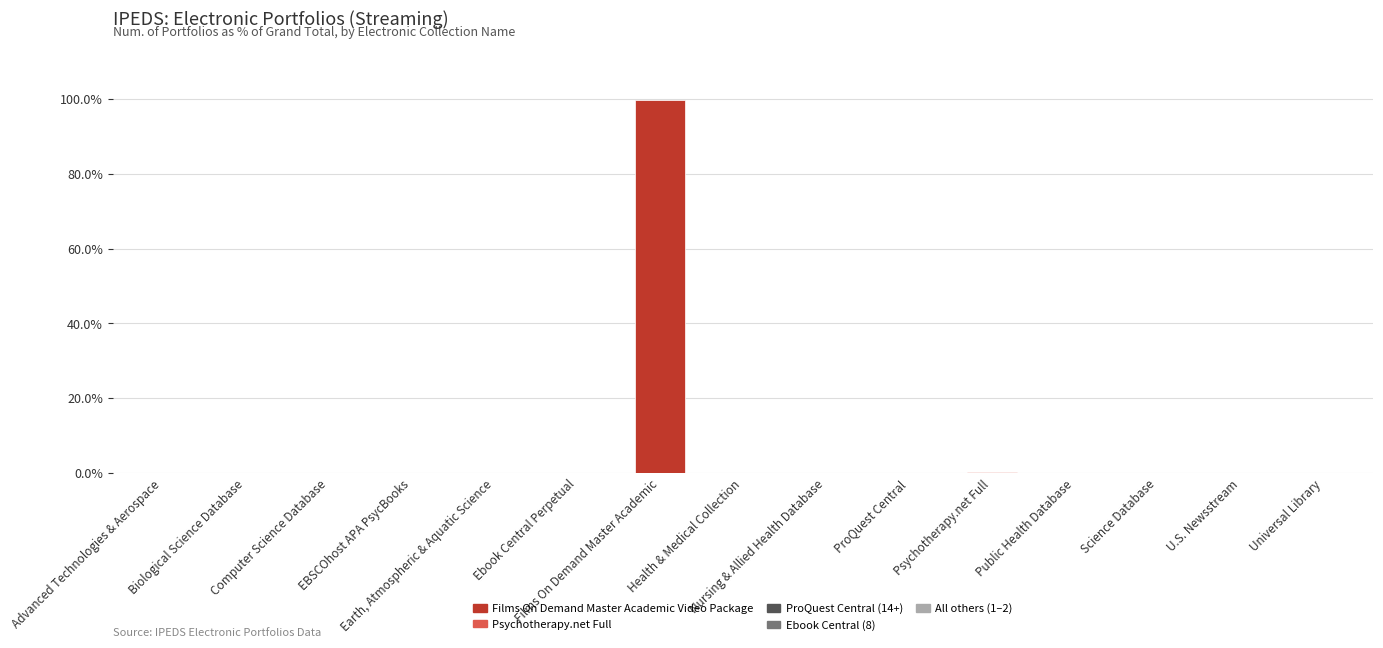

What is the average value?

6.7